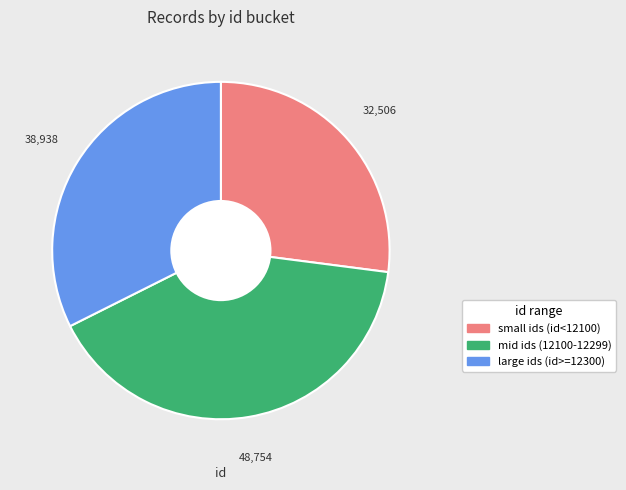

Is there a majority slice in this chart?

No